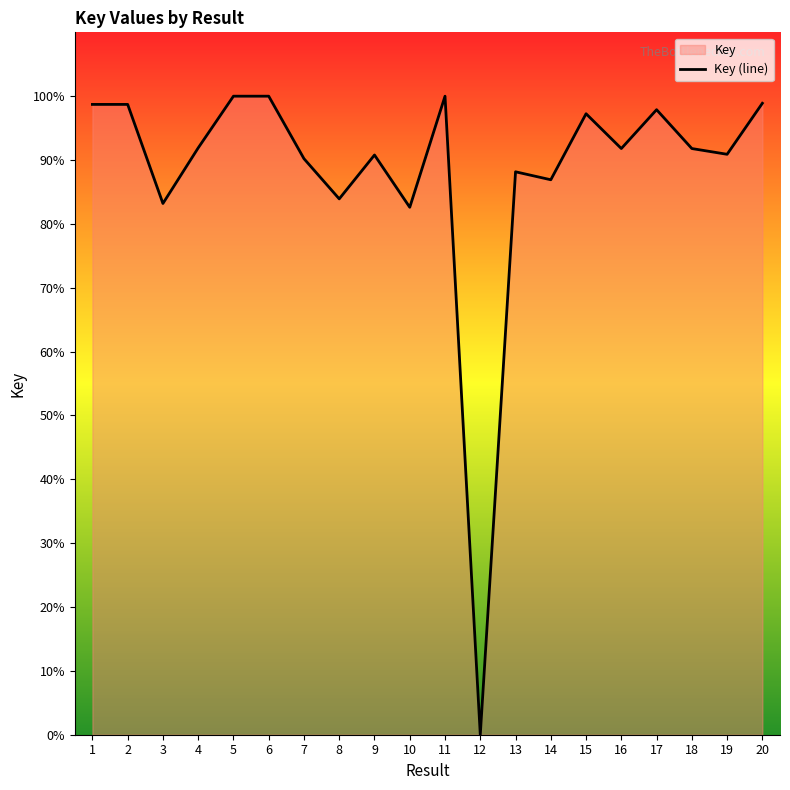

At which label is the value closest to 50?

10